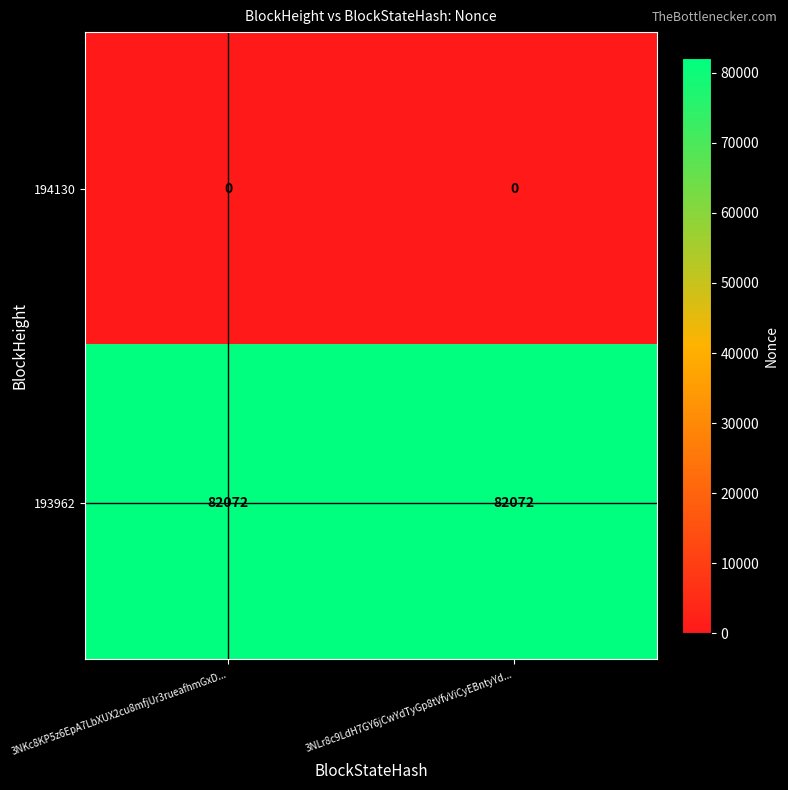

What is the lowest value of the 193962 series?

82072